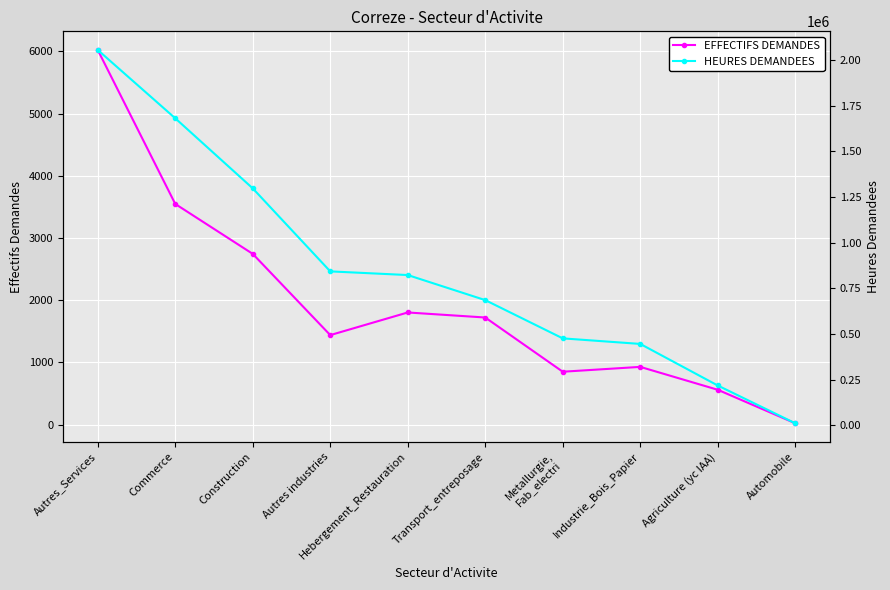

Rank the categories by EFFECTIFS DEMANDES value from lowest to highest.

Automobile, Agriculture (yc IAA), Metallurgie,
Fab_electri, Industrie_Bois_Papier, Autres industries, Transport_entreposage, Hebergement_Restauration, Construction, Commerce, Autres_Services